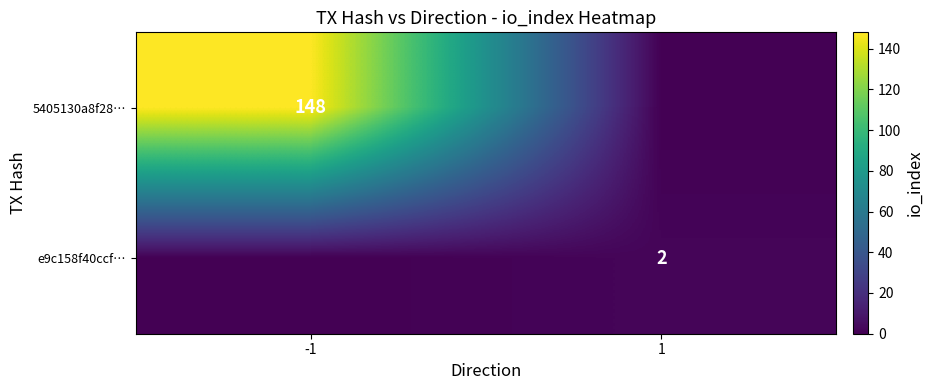

Is the value of 5405130a8f28… at -1 greater than the value of e9c158f40ccf… at 1?

Yes